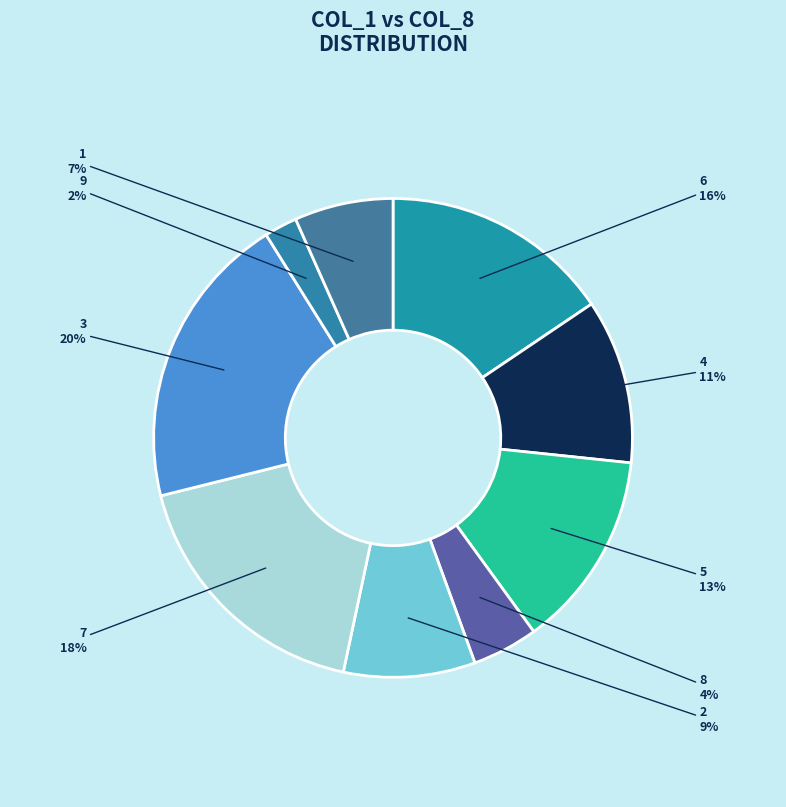

How many slices are in this pie chart?

9